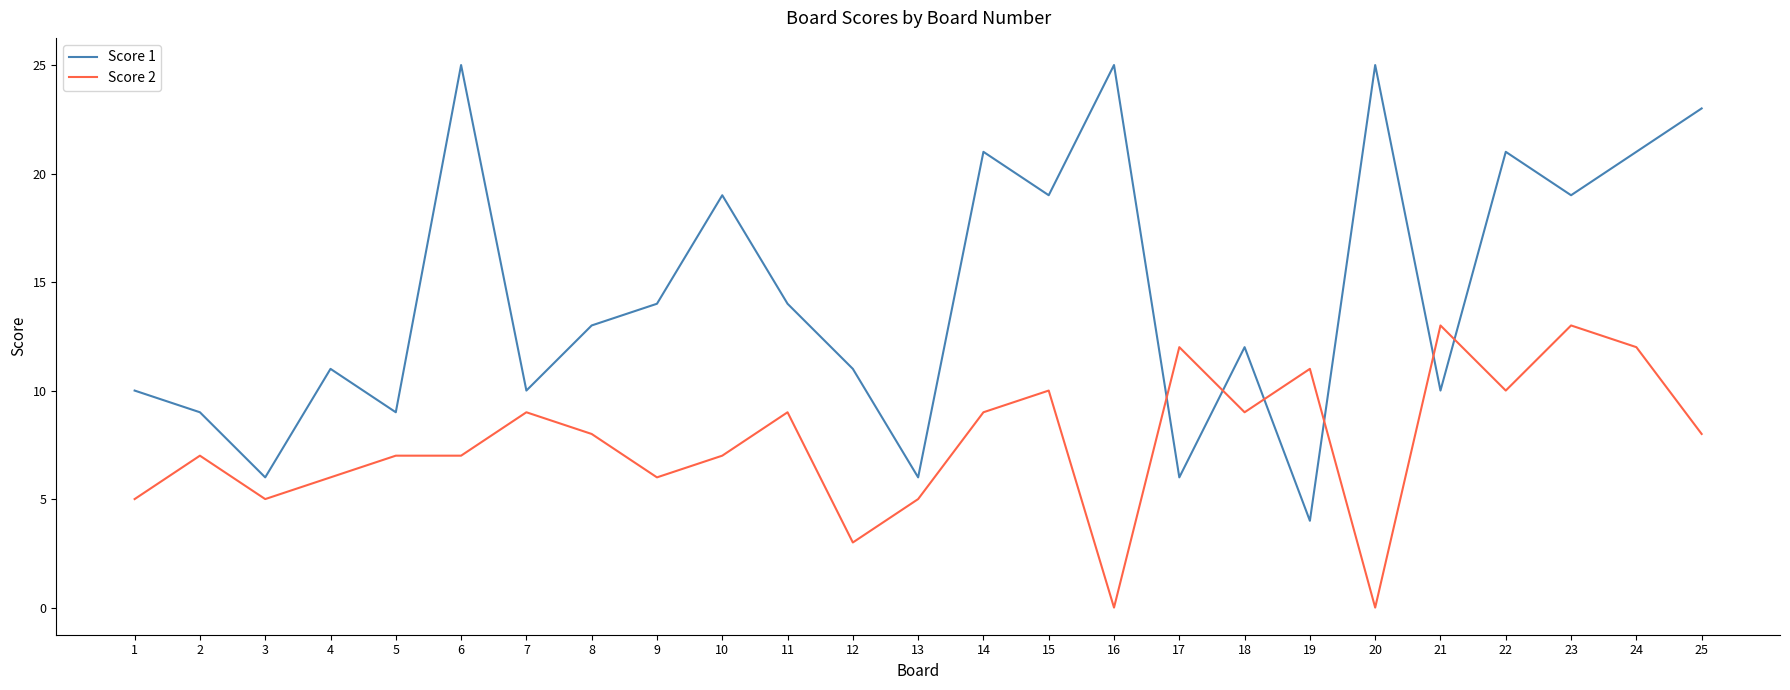

True or false: Score 2 has a value of 5 at 13.

True